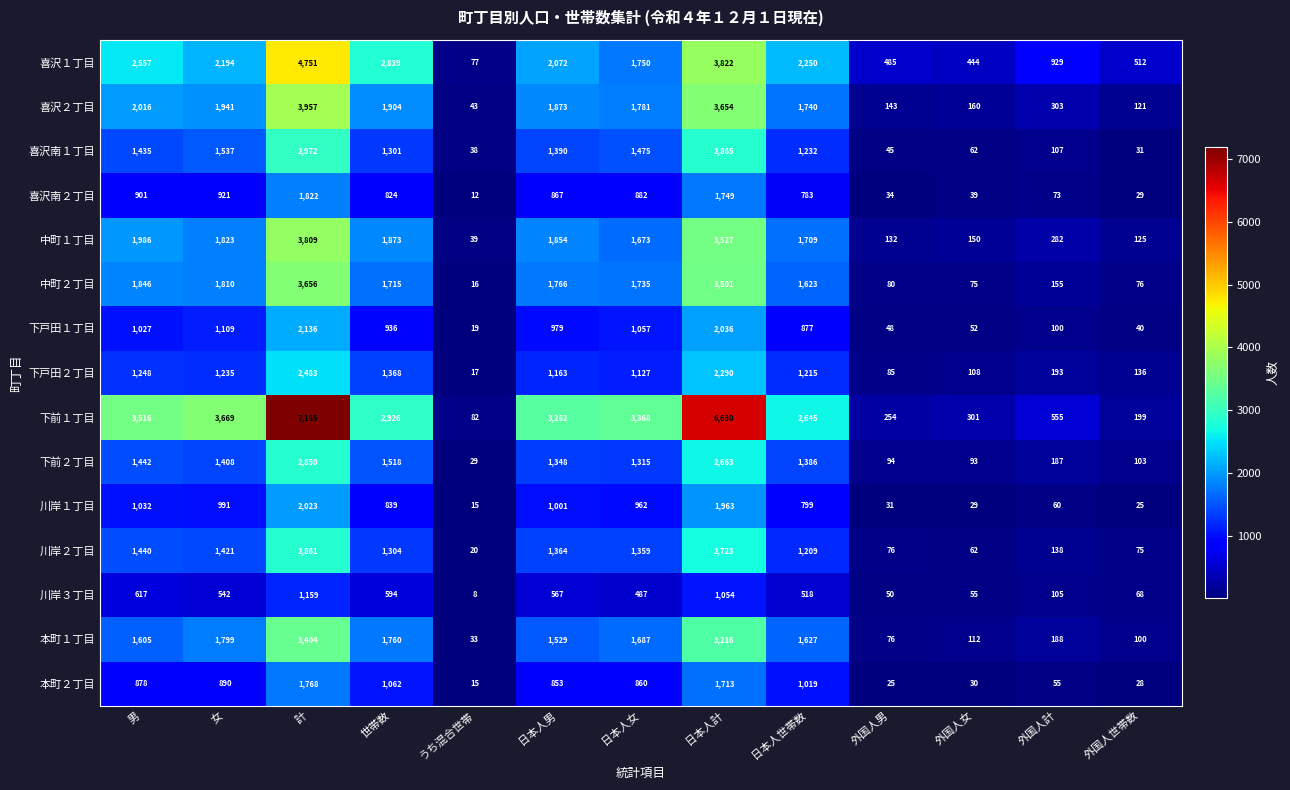

What is the difference between the maximum and minimum values in the 川岸１丁目 series?

2008